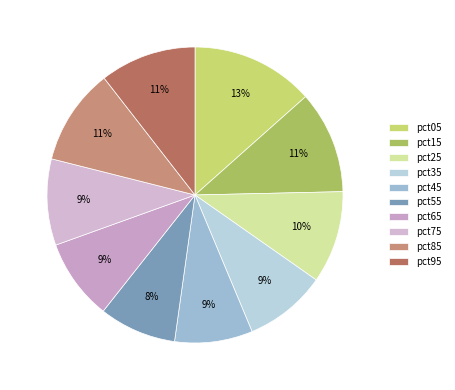

Which has a higher value, pct75 or pct25?

pct25